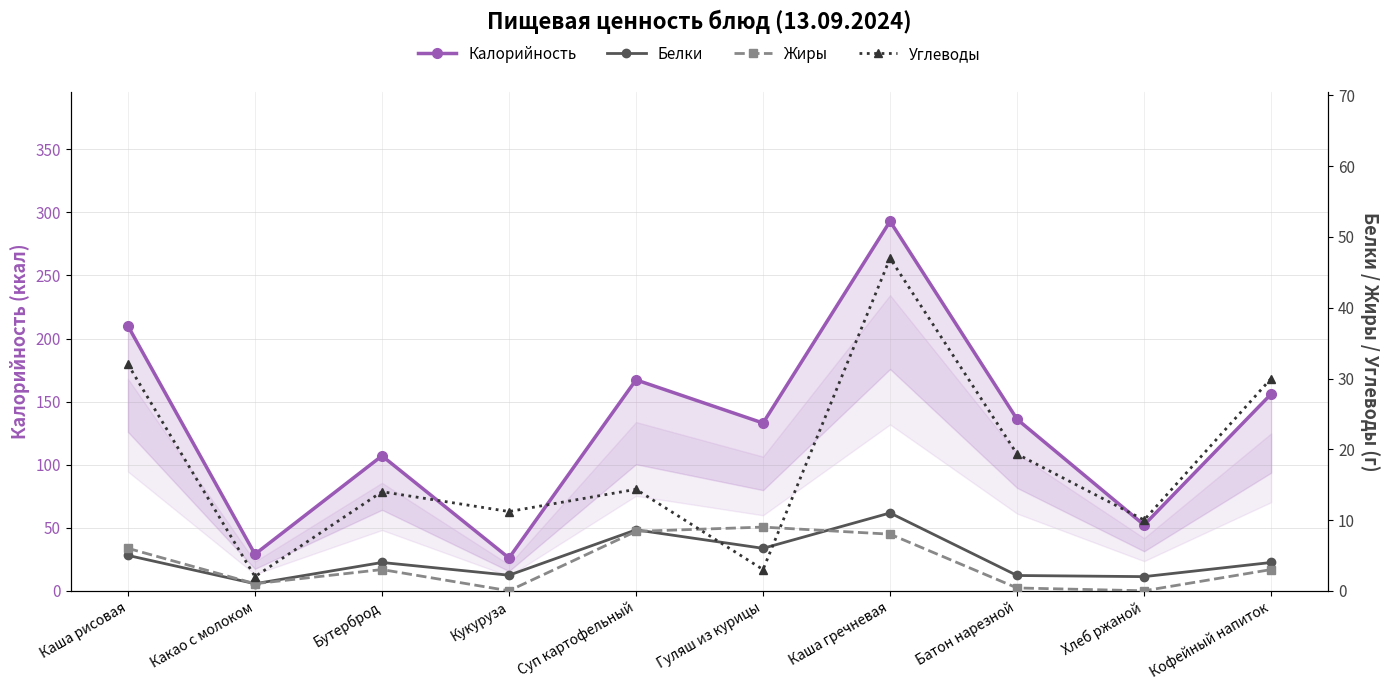

What position from the right is Каша гречневая?

4